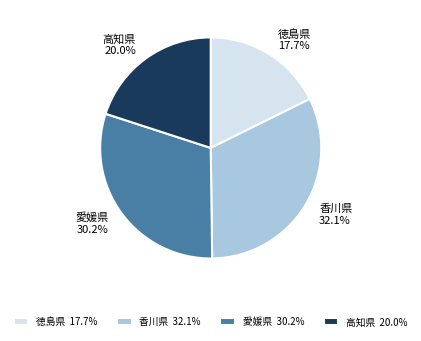

How much of the chart is everything except 高知県?

80.0%